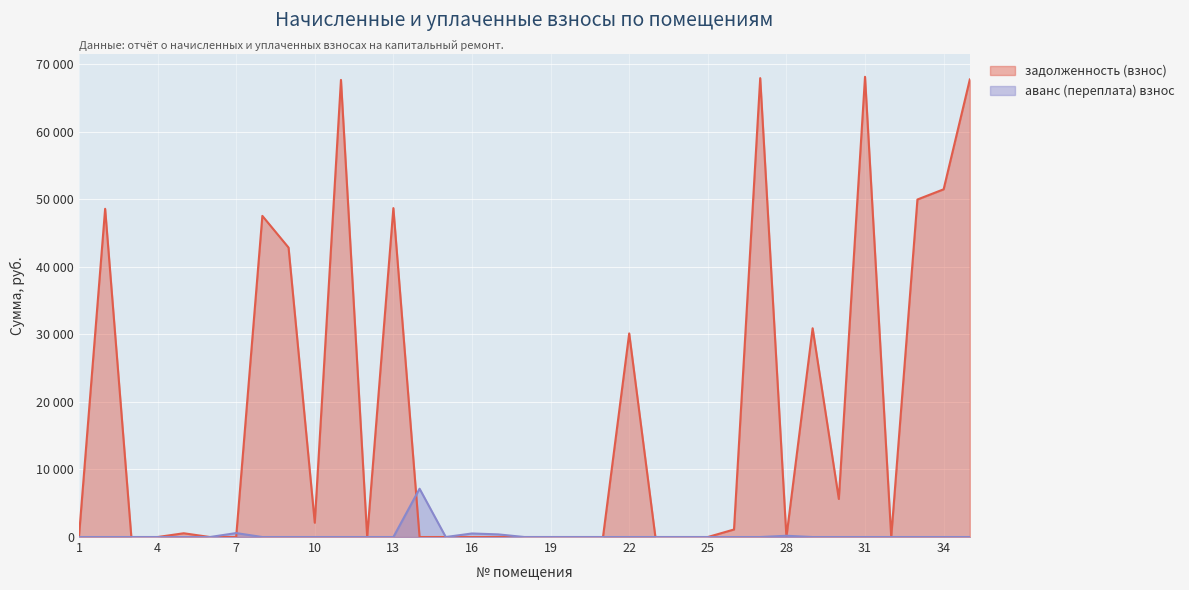

What is the greatest value displayed?

68135.3